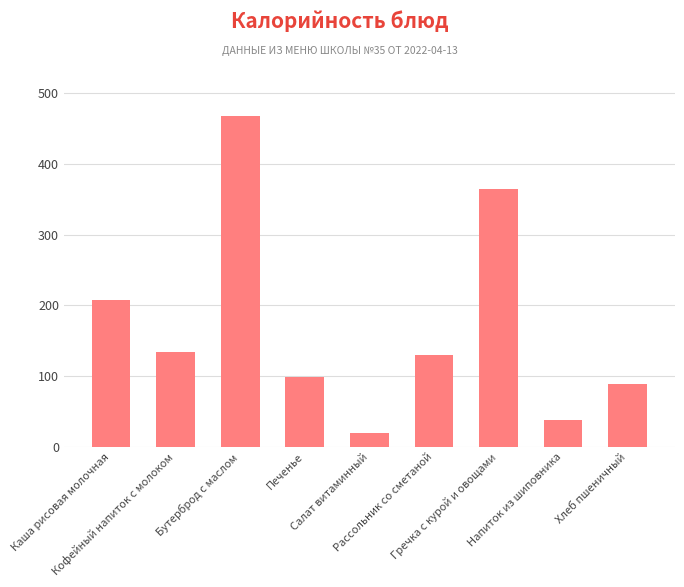

Which has a higher value, Бутерброд с маслом or Каша рисовая молочная?

Бутерброд с маслом